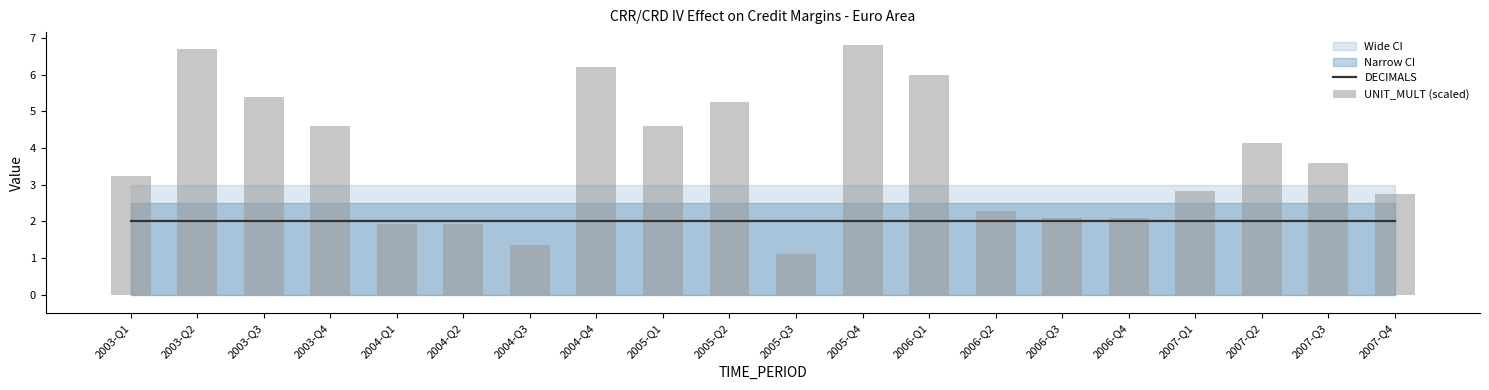

Reading left to right, extract all data points from this chart.

DECIMALS: 2003-Q1=2.0	2003-Q2=2.0	2003-Q3=2.0	2003-Q4=2.0	2004-Q1=2.0	2004-Q2=2.0	2004-Q3=2.0	2004-Q4=2.0	2005-Q1=2.0	2005-Q2=2.0	2005-Q3=2.0	2005-Q4=2.0	2006-Q1=2.0	2006-Q2=2.0	2006-Q3=2.0	2006-Q4=2.0	2007-Q1=2.0	2007-Q2=2.0	2007-Q3=2.0	2007-Q4=2.0
UNIT_MULT (scaled): 2003-Q1=3.2	2003-Q2=6.7	2003-Q3=5.4	2003-Q4=4.6	2004-Q1=1.9	2004-Q2=1.9	2004-Q3=1.3	2004-Q4=6.2	2005-Q1=4.6	2005-Q2=5.2	2005-Q3=1.1	2005-Q4=6.8	2006-Q1=6.0	2006-Q2=2.3	2006-Q3=2.1	2006-Q4=2.1	2007-Q1=2.8	2007-Q2=4.1	2007-Q3=3.6	2007-Q4=2.7